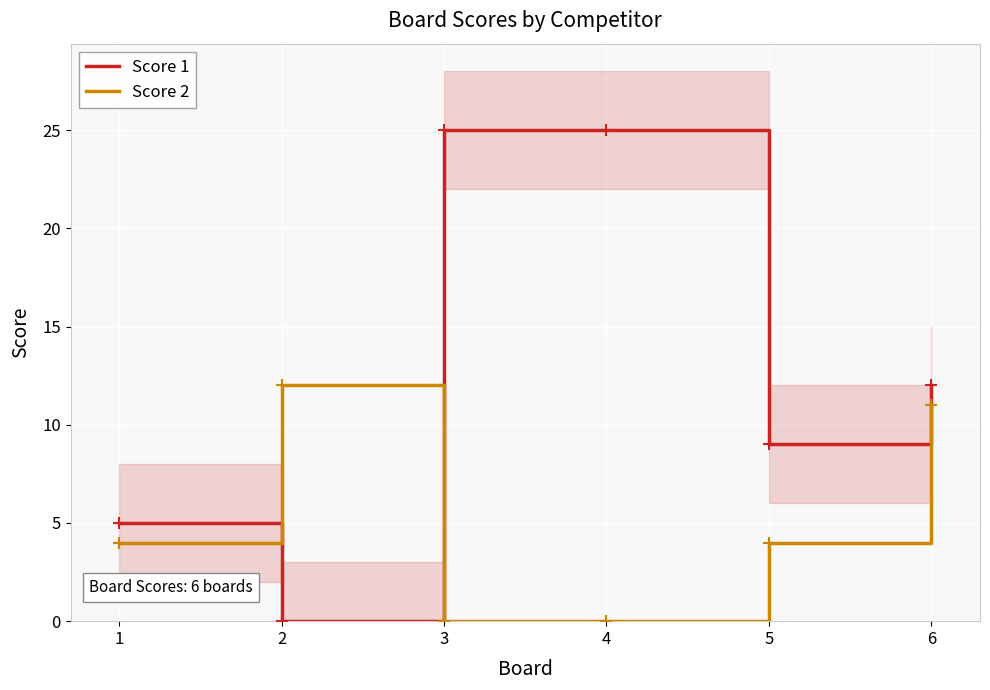

Which category has the highest value across all series?

3